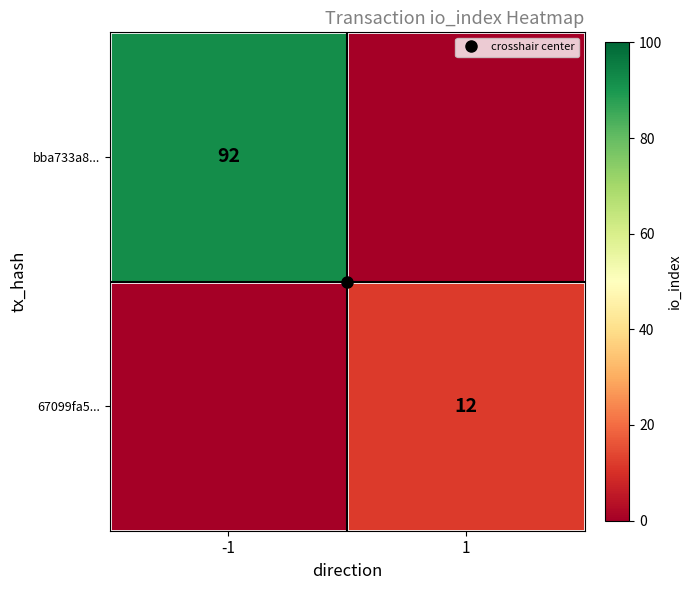

Where is 67099fa5... nearest to the value 6?

-1